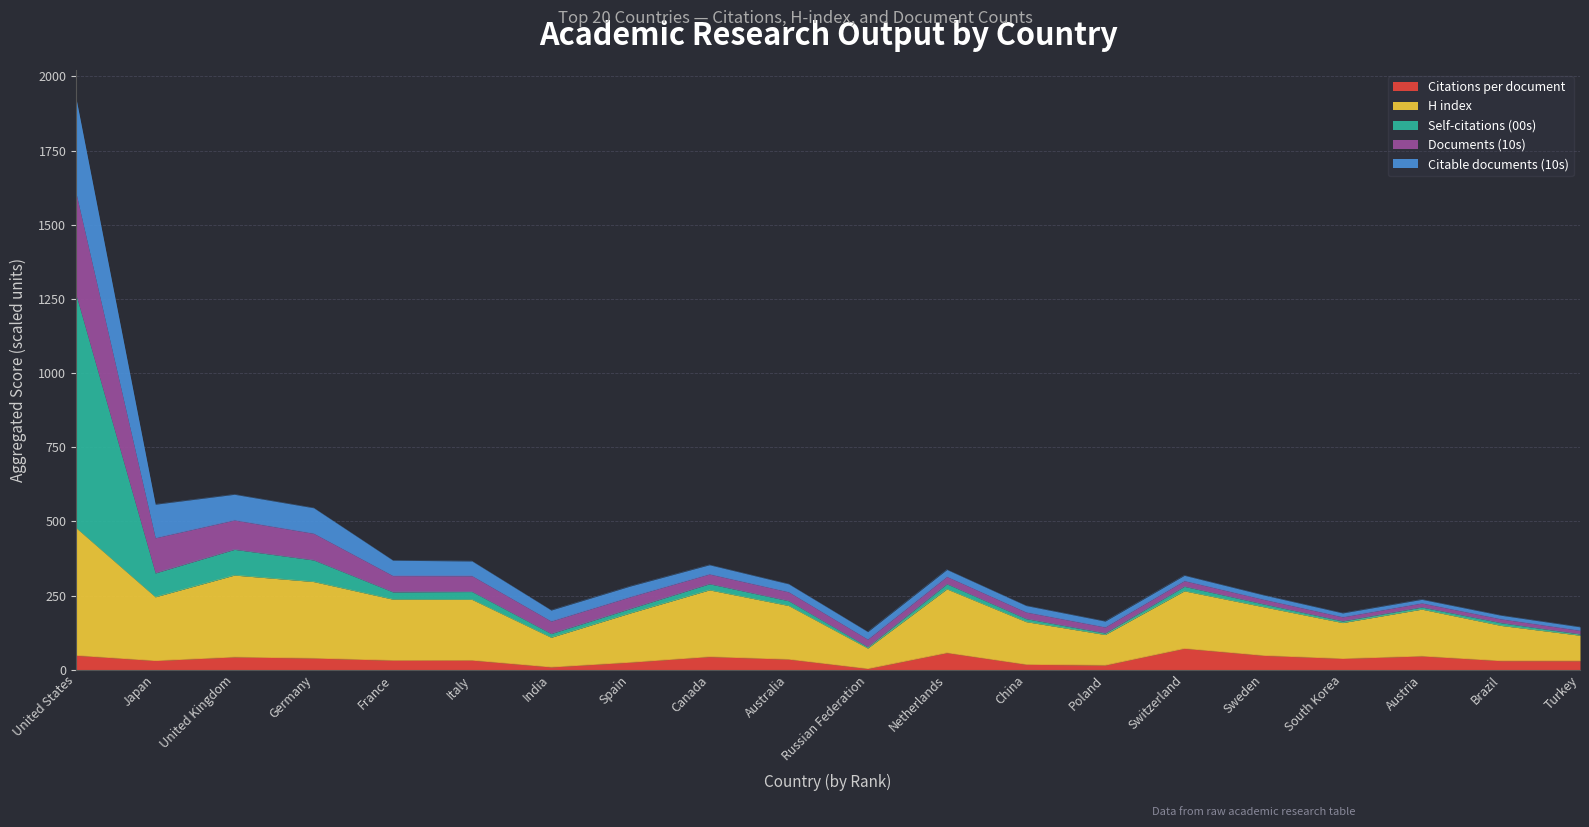

What is the greatest value displayed?

1925.4